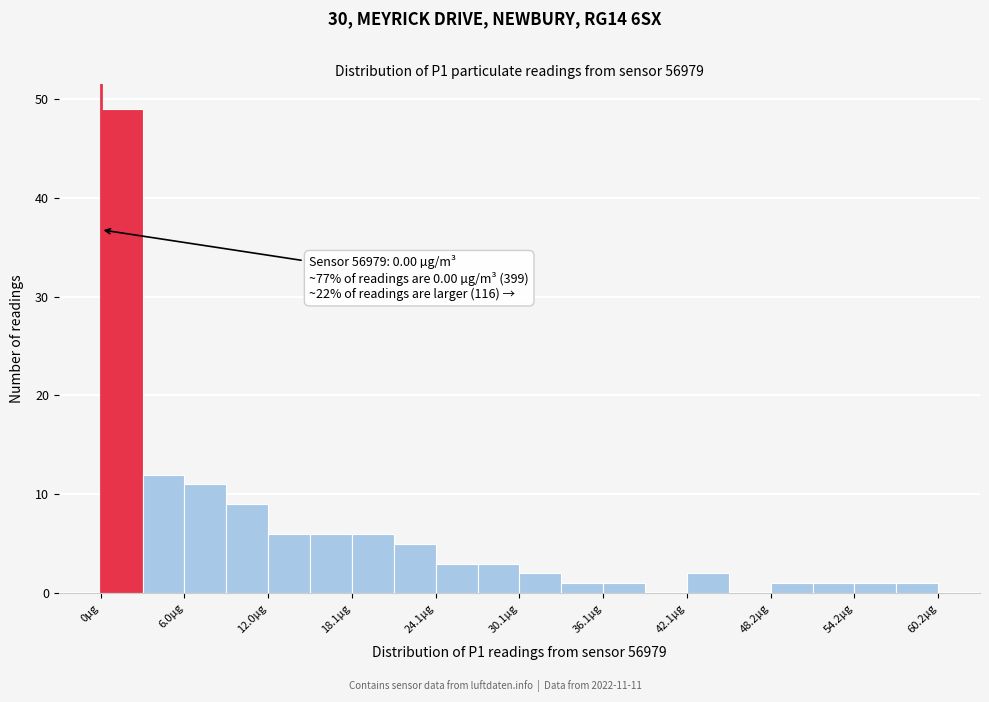

Around what value on the x-axis is the tallest bar? Give the approximate position of its centre, as read against the axis.

2